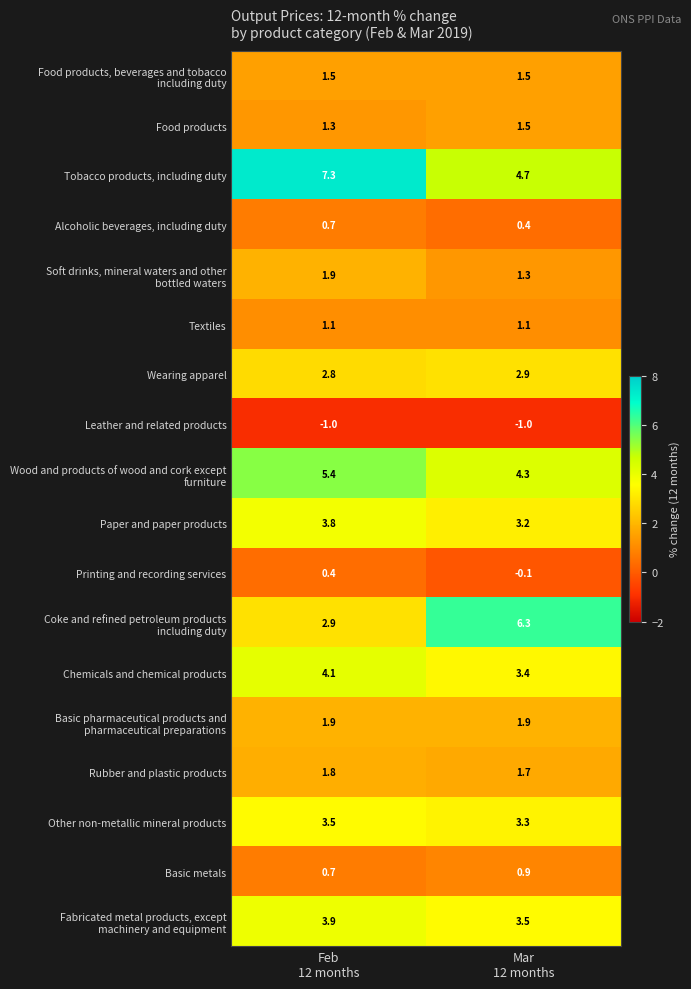

What is the minimum value shown in the chart?

-1.0